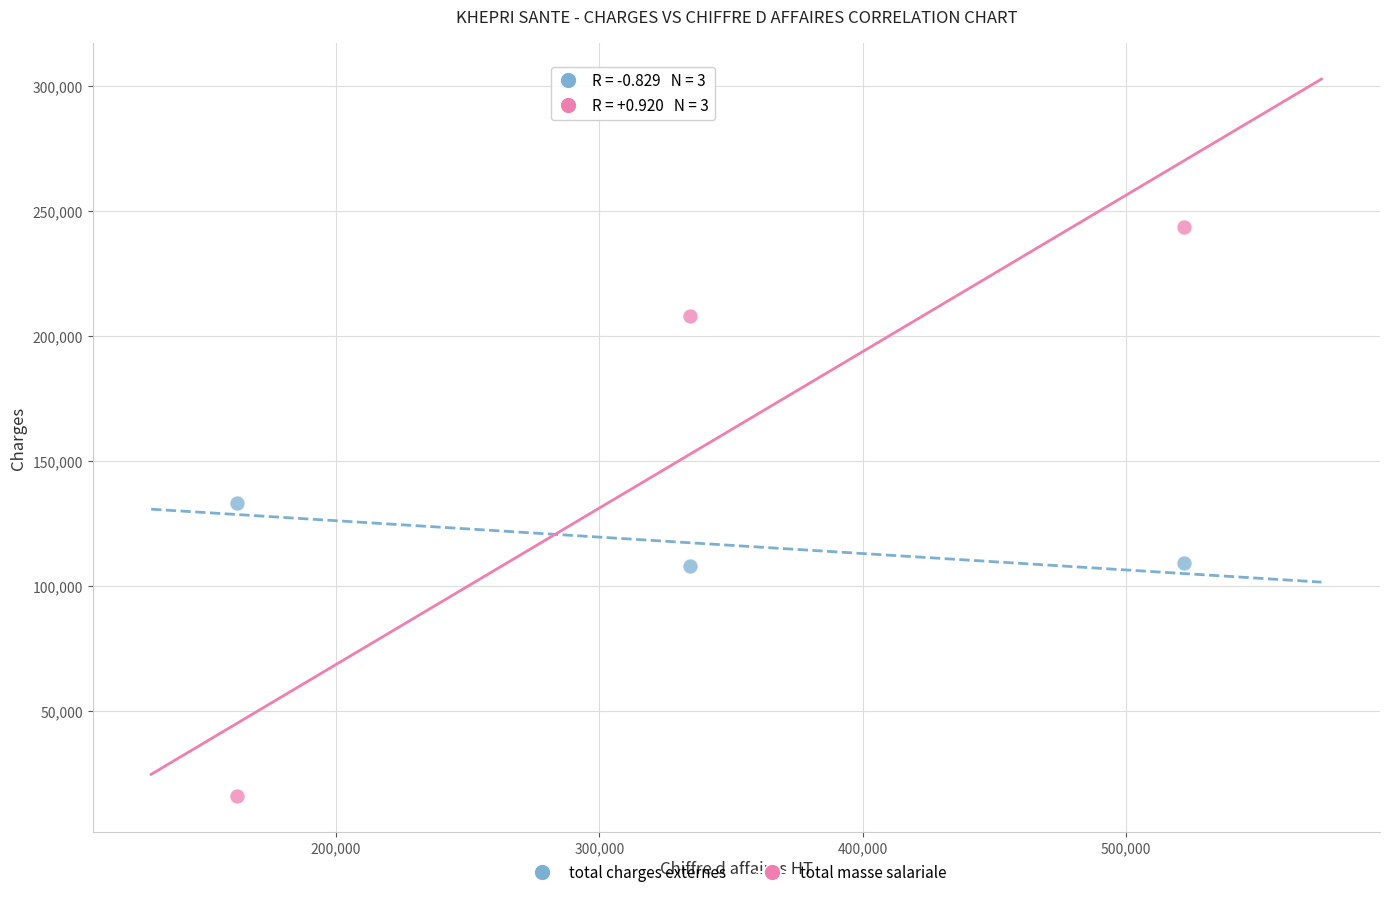

Which series has the largest Y range (max minus min)?

total masse salariale